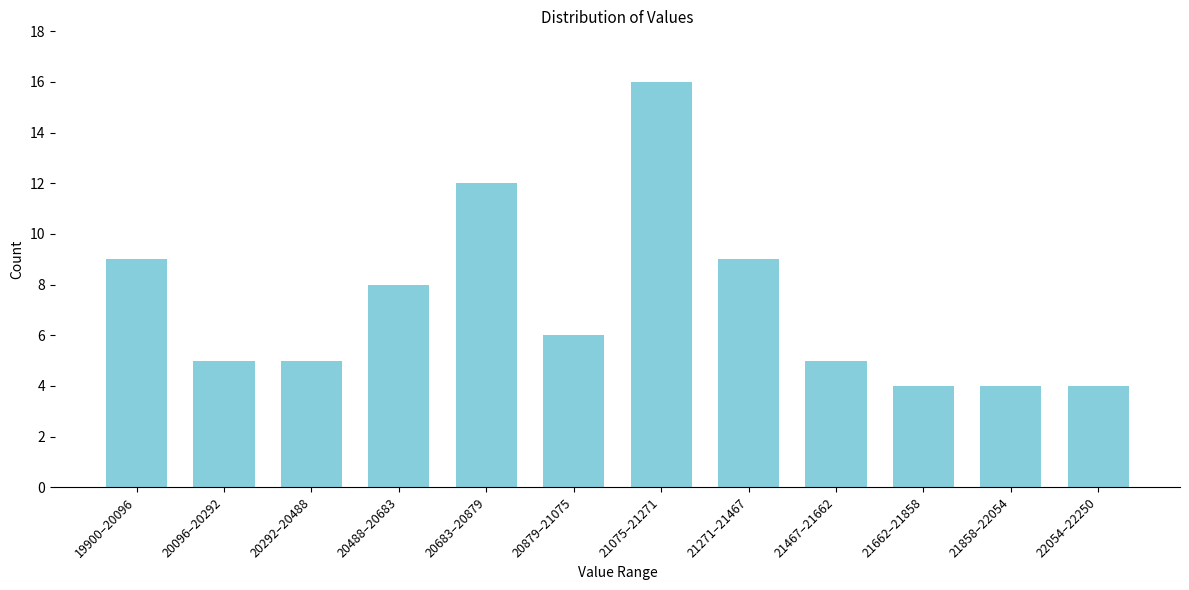

Reading left to right, extract all data points from this chart.

19900–20096=9	20096–20292=5	20292–20488=5	20488–20683=8	20683–20879=12	20879–21075=6	21075–21271=16	21271–21467=9	21467–21662=5	21662–21858=4	21858–22054=4	22054–22250=4